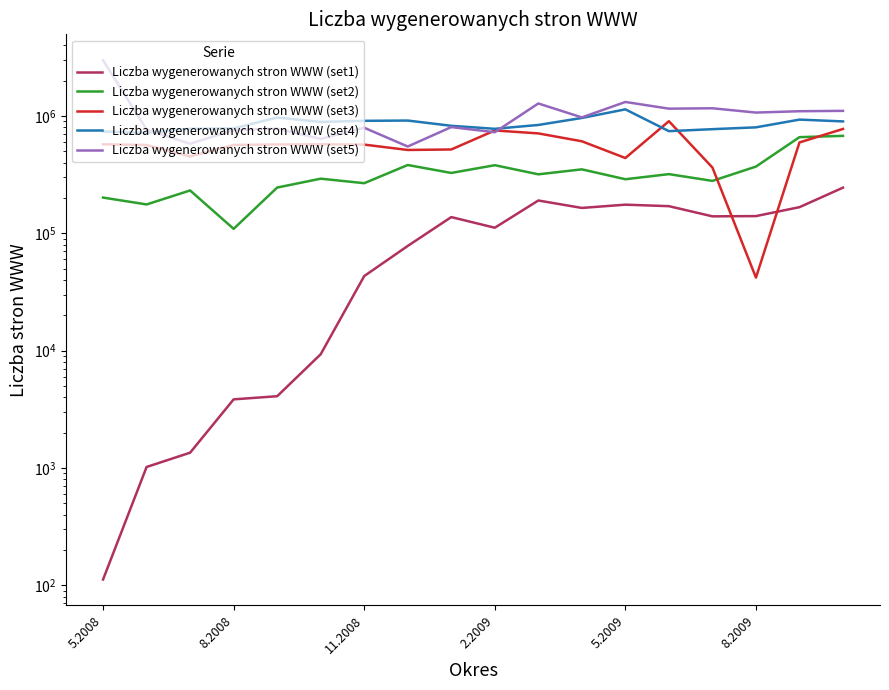

How many data points does each series have?

18